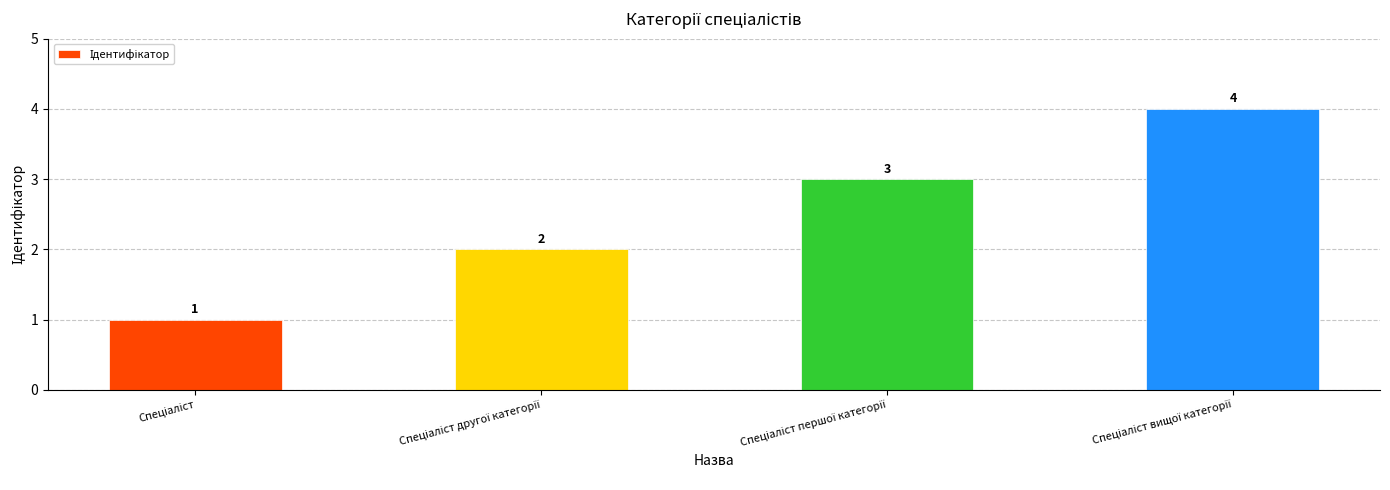

What is the value of the 4th bar from the left?

4